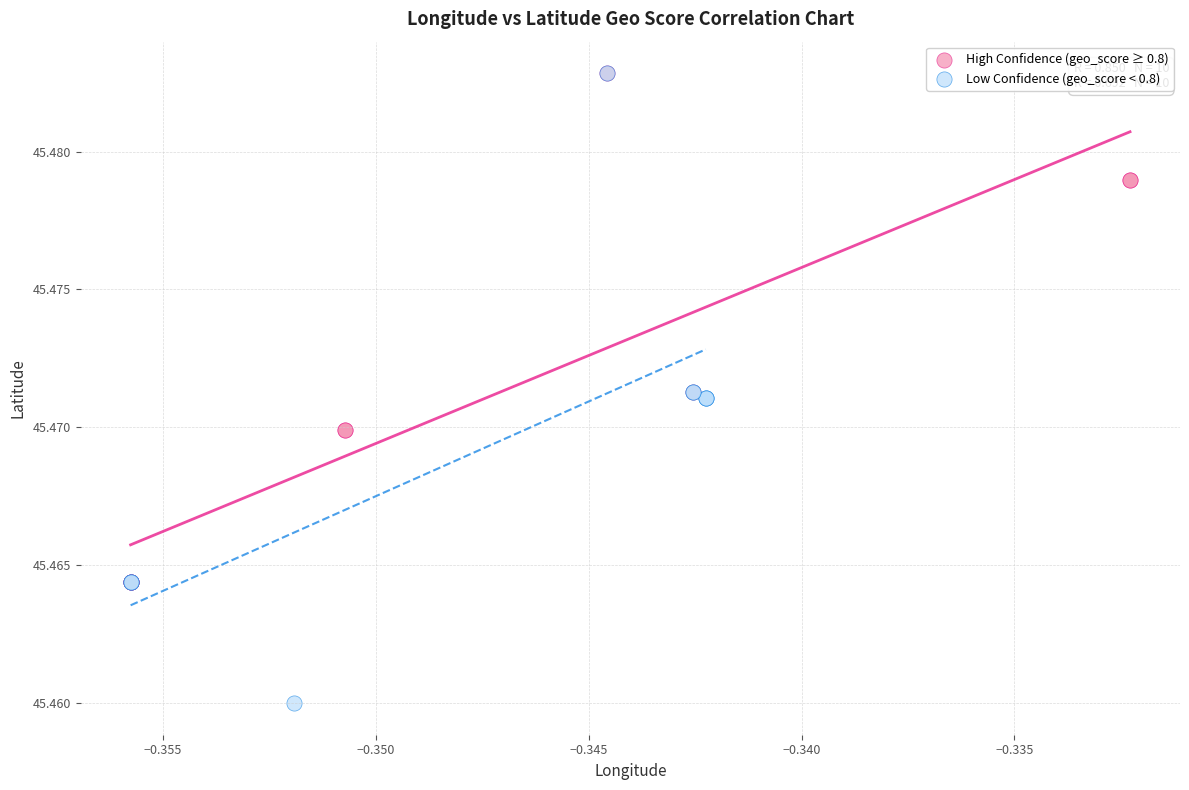

Which series contains the lowest Y value?

Low Confidence (geo_score < 0.8)